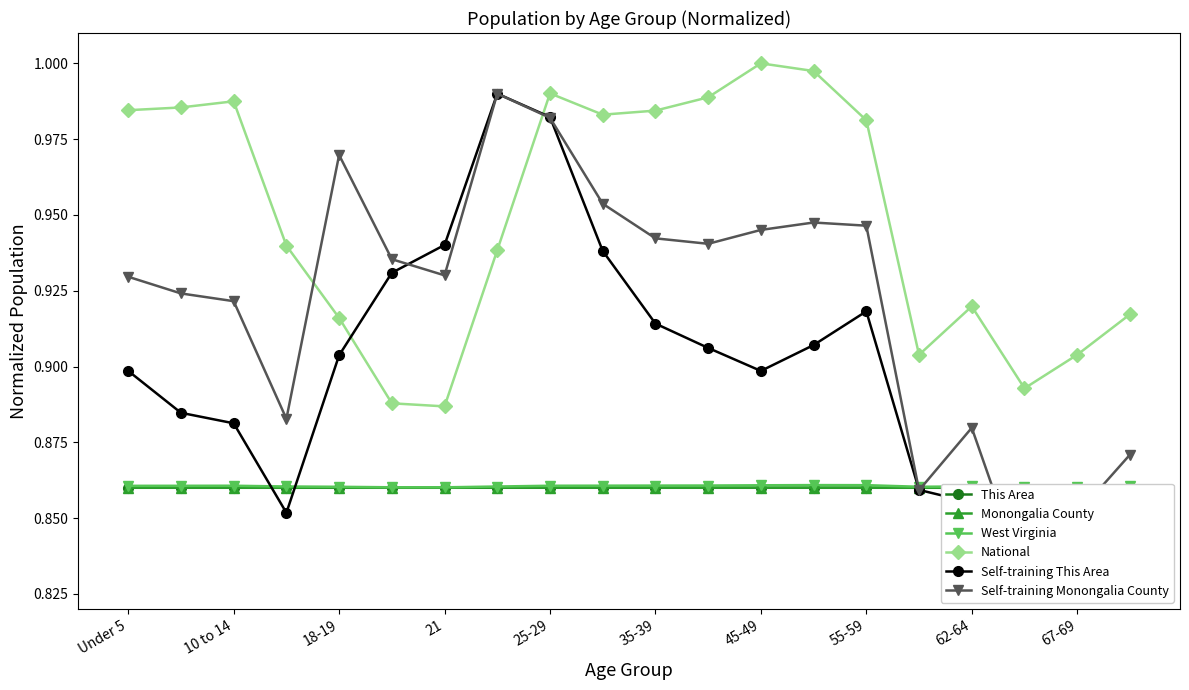

Does the chart have visible grid lines?

No